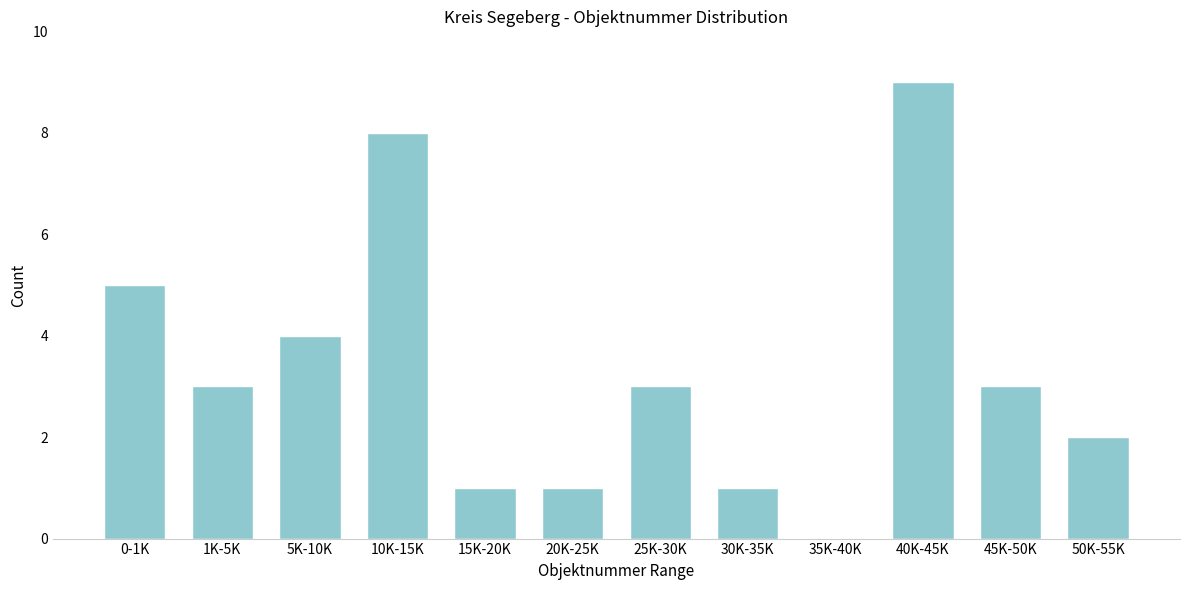

Reading left to right, what are all the values shown in this chart?

0-1K=5	1K-5K=3	5K-10K=4	10K-15K=8	15K-20K=1	20K-25K=1	25K-30K=3	30K-35K=1	35K-40K=0	40K-45K=9	45K-50K=3	50K-55K=2